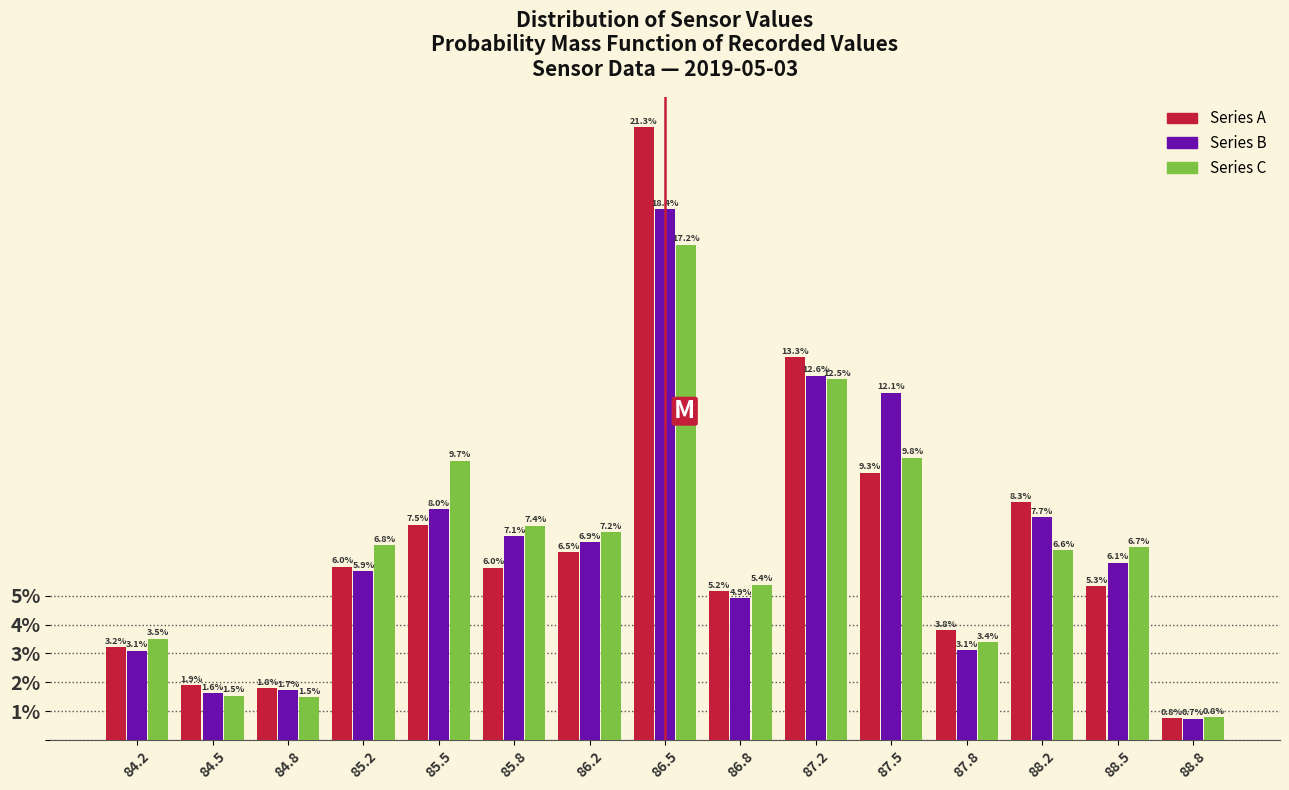

In the Series A series, which range on the x-axis has the tallest bar?

86.35 to 86.65